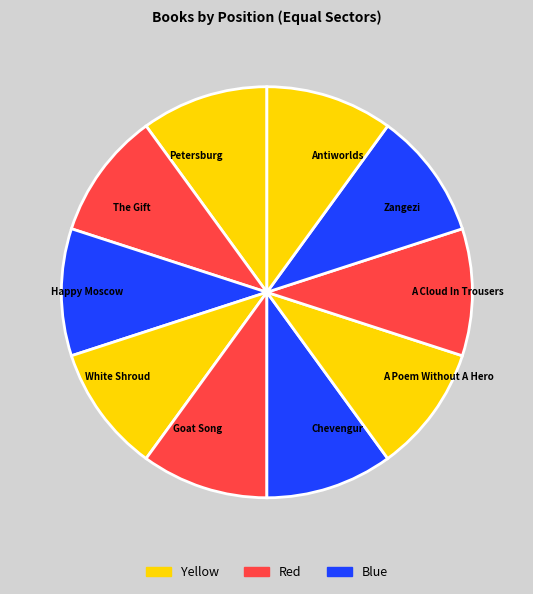

Is there any slice that represents more than half of the pie?

No